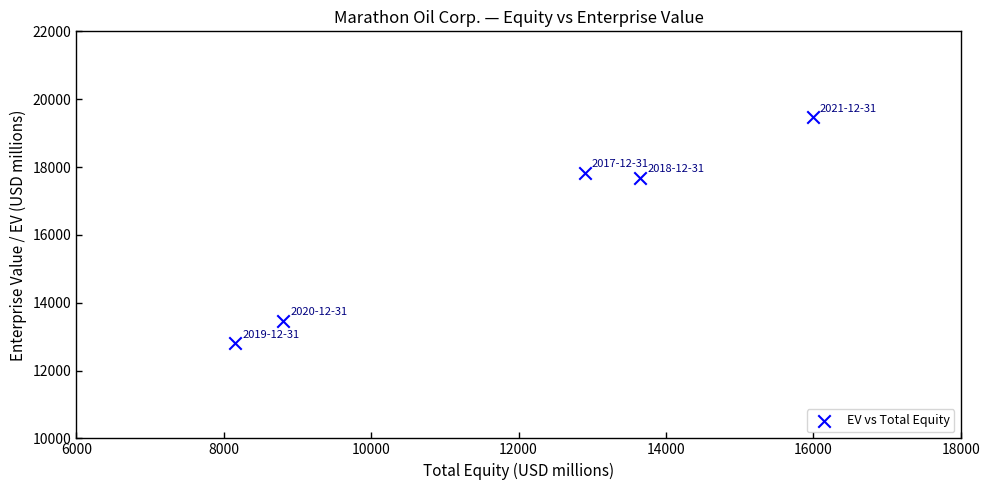

What is the range of X values (max minus min)?

7839